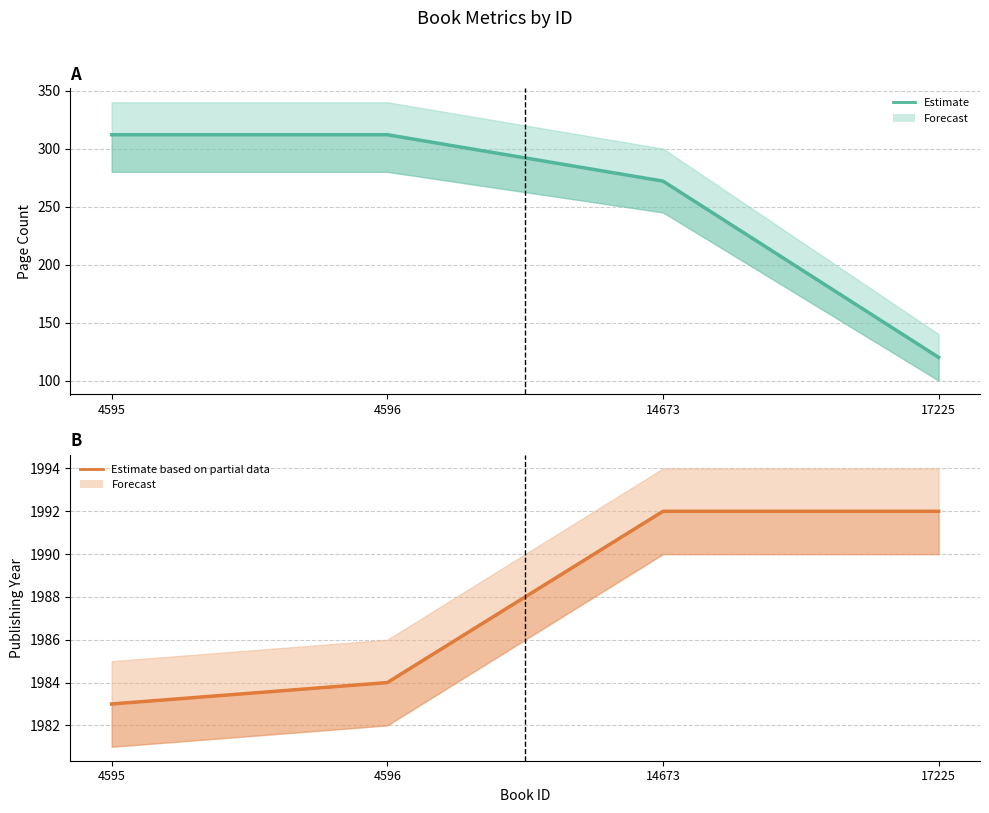

True or false: publishingYear and pageCount intersect in this chart.

False